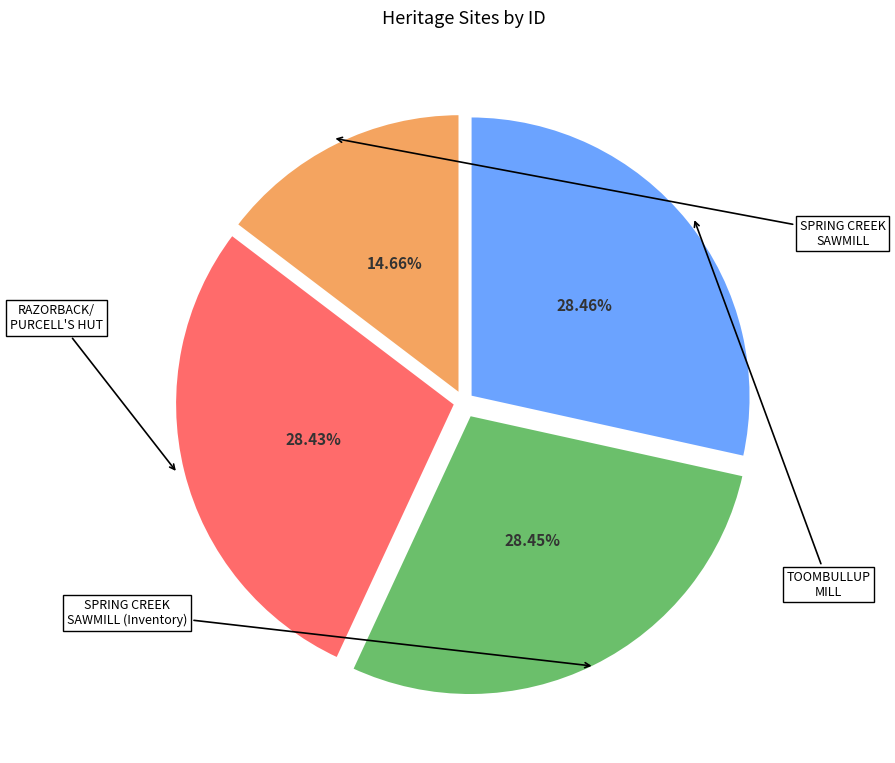

Is TOOMBULLUP MILL the majority of the pie?

No